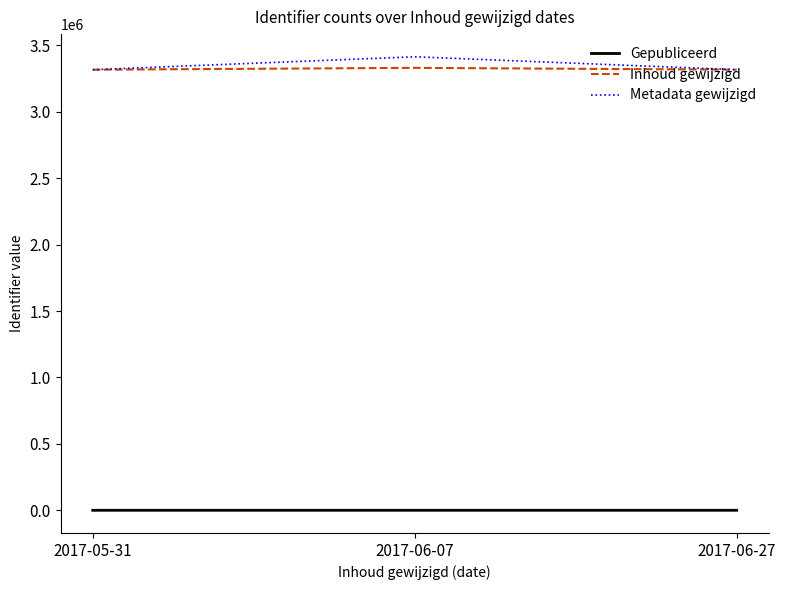

At which label does Metadata gewijzigd first exceed 3316685?

2017-06-07